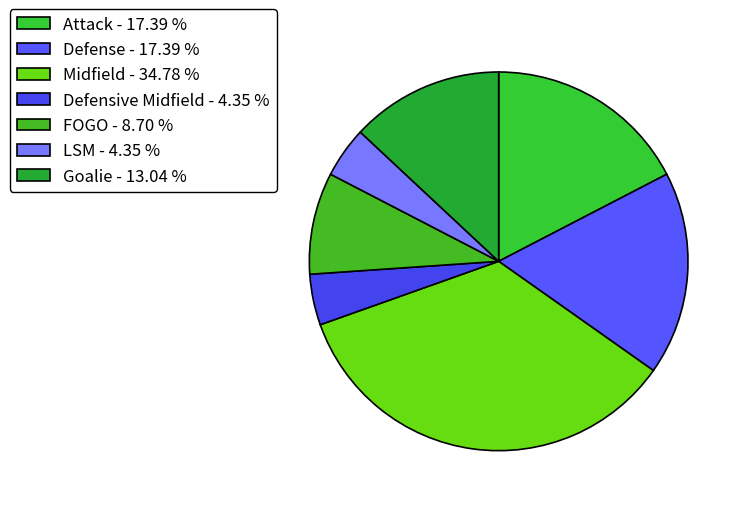

Approximately how many times larger is the value at Defense compared to FOGO?

2.0